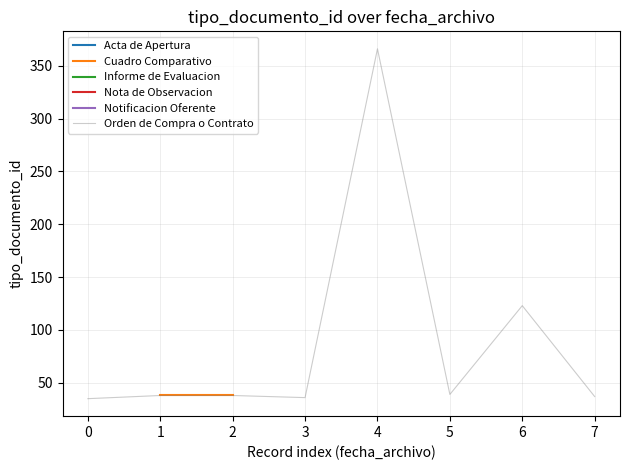

The Orden de Compra o Contrato series shows 608.2 at 4. True or false?

False